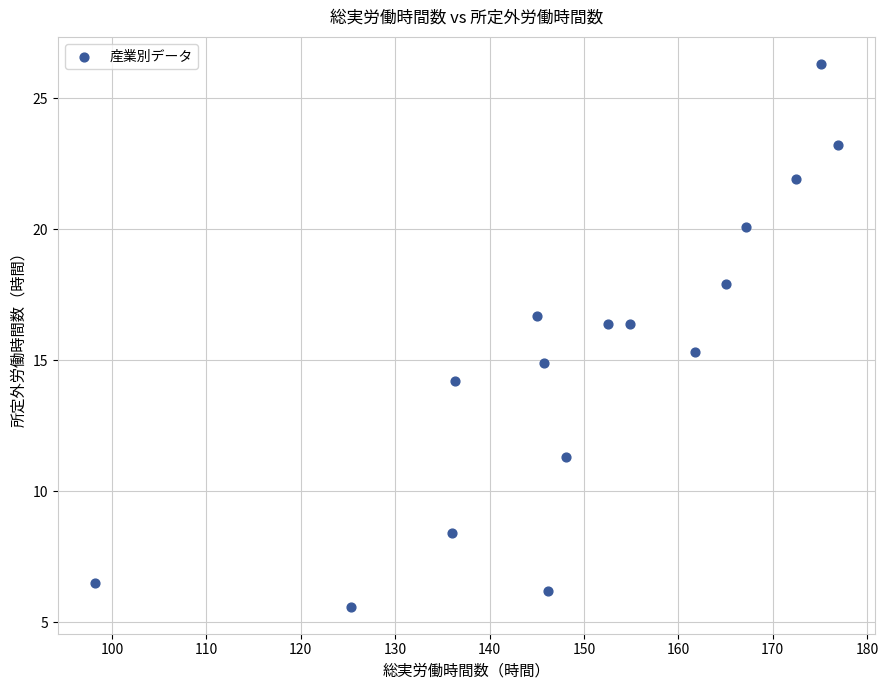

What is the range of X values (max minus min)?

78.7